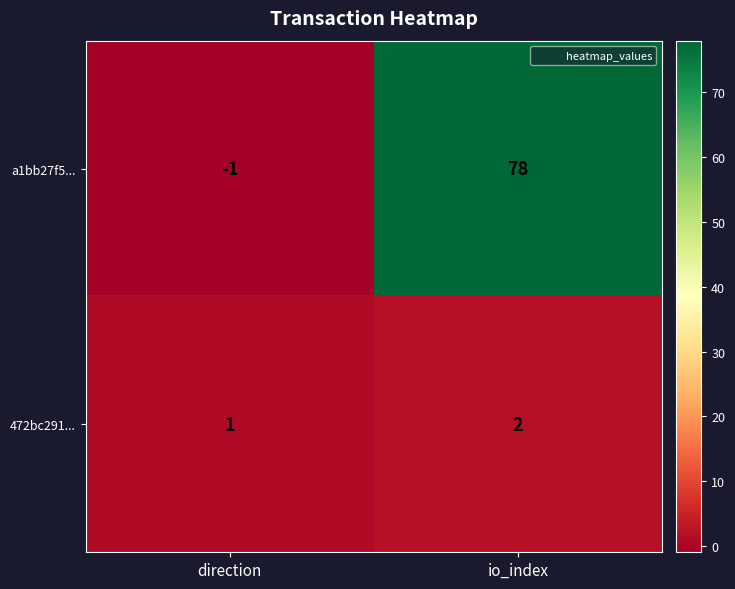

Which series changed the most between direction and io_index?

a1bb27f5...